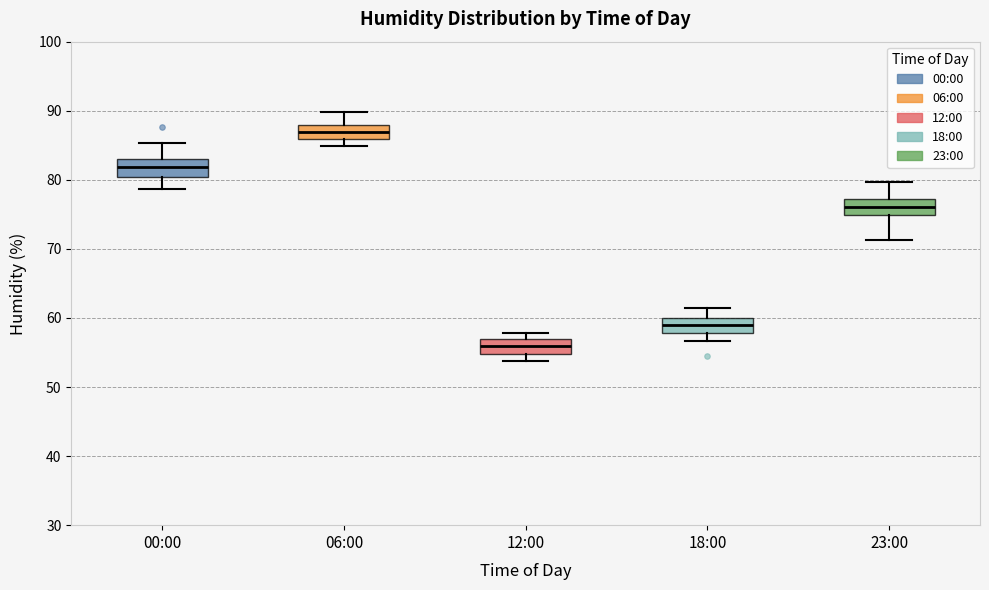

Which box's median line is the highest?

06:00